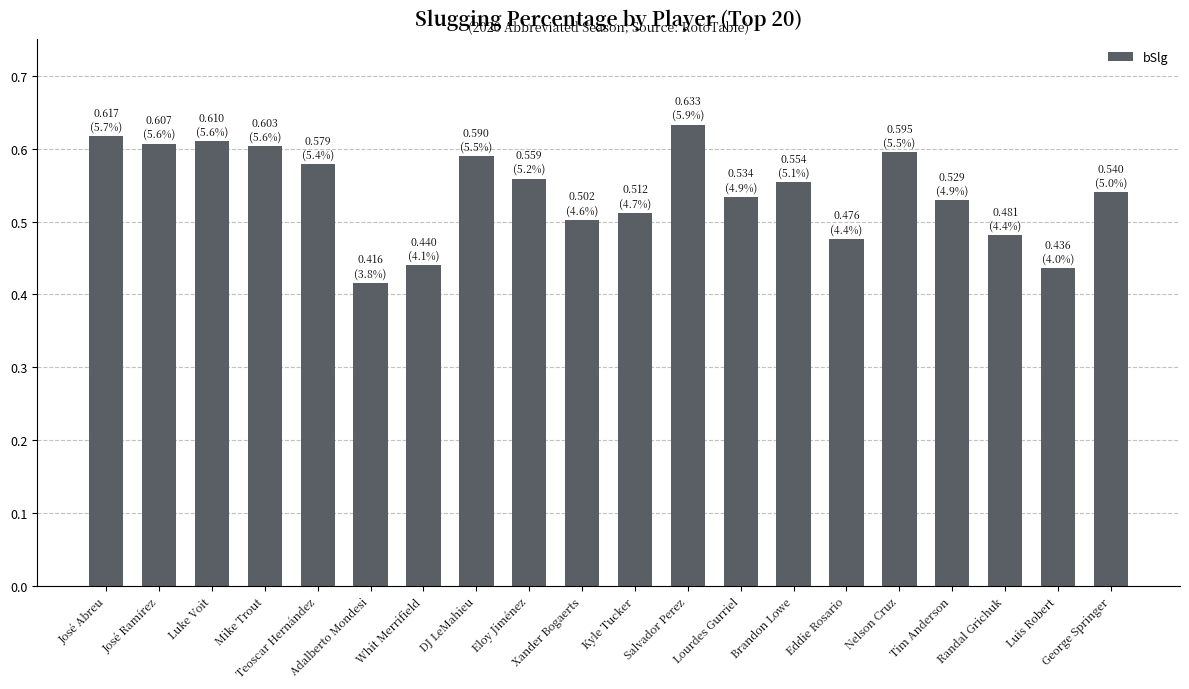

Does the chart contain stacked bars?

No